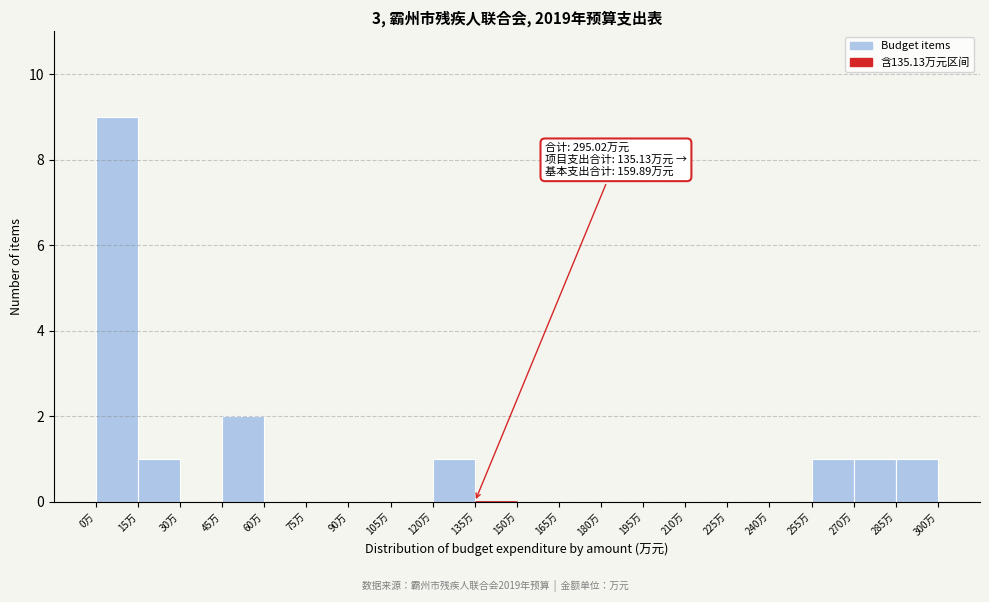

Which range on the x-axis has the tallest bar?

0 to 15